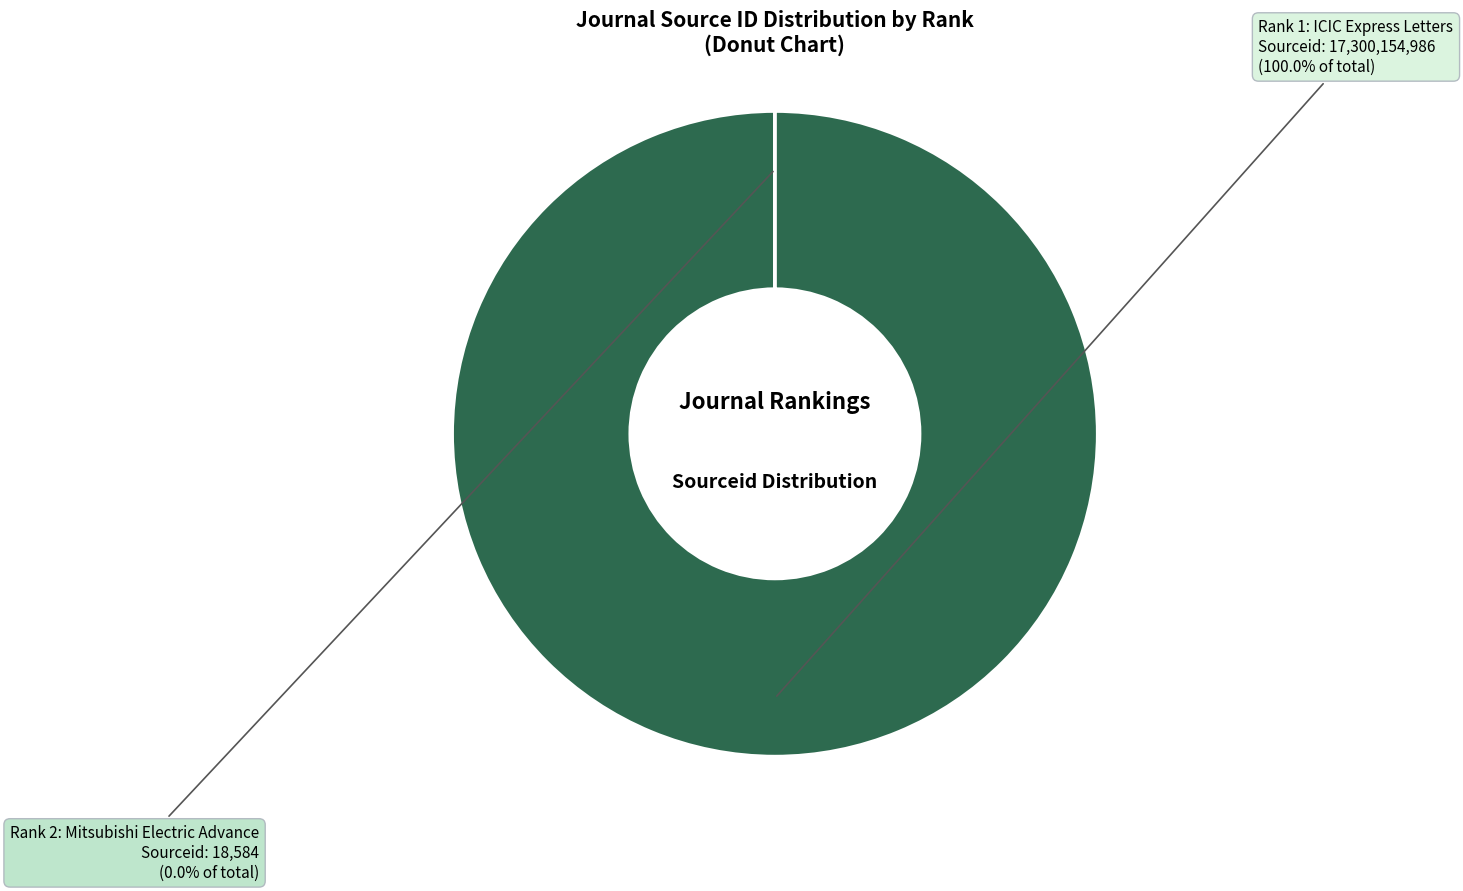

What is the smallest slice in the pie chart?

Rank 2: Mitsubishi Electric Advance